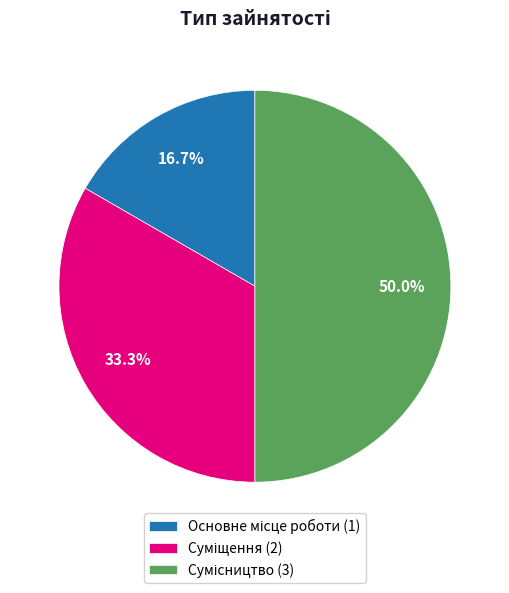

Do Основне місце роботи and Суміщення together represent more than half of the pie?

No